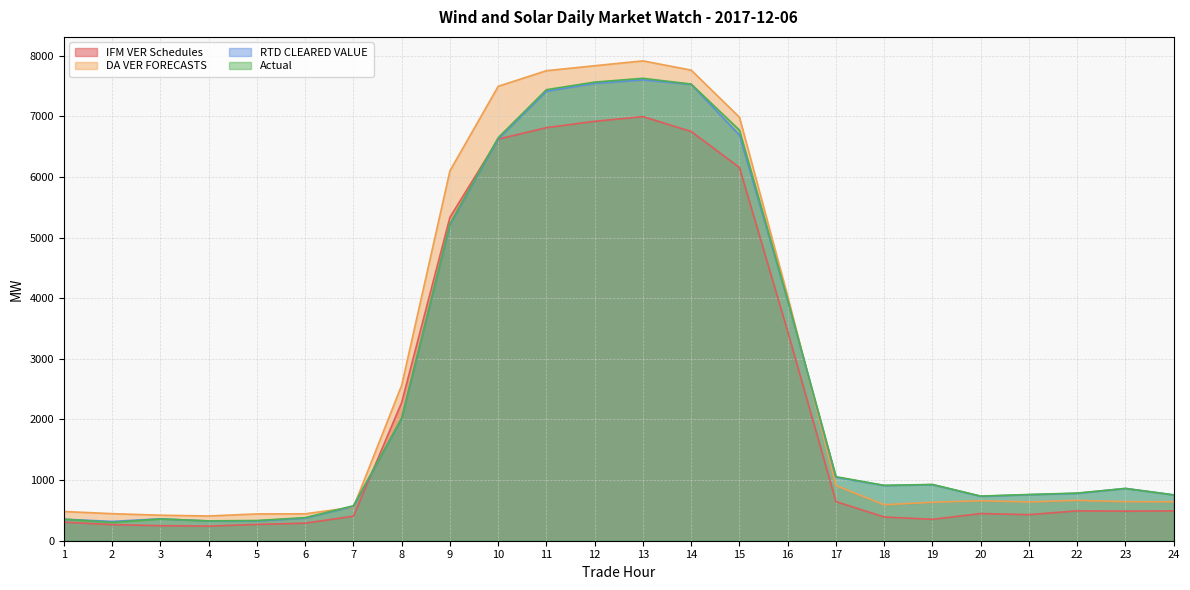

How many data points in IFM VER Schedules are above 492?

12